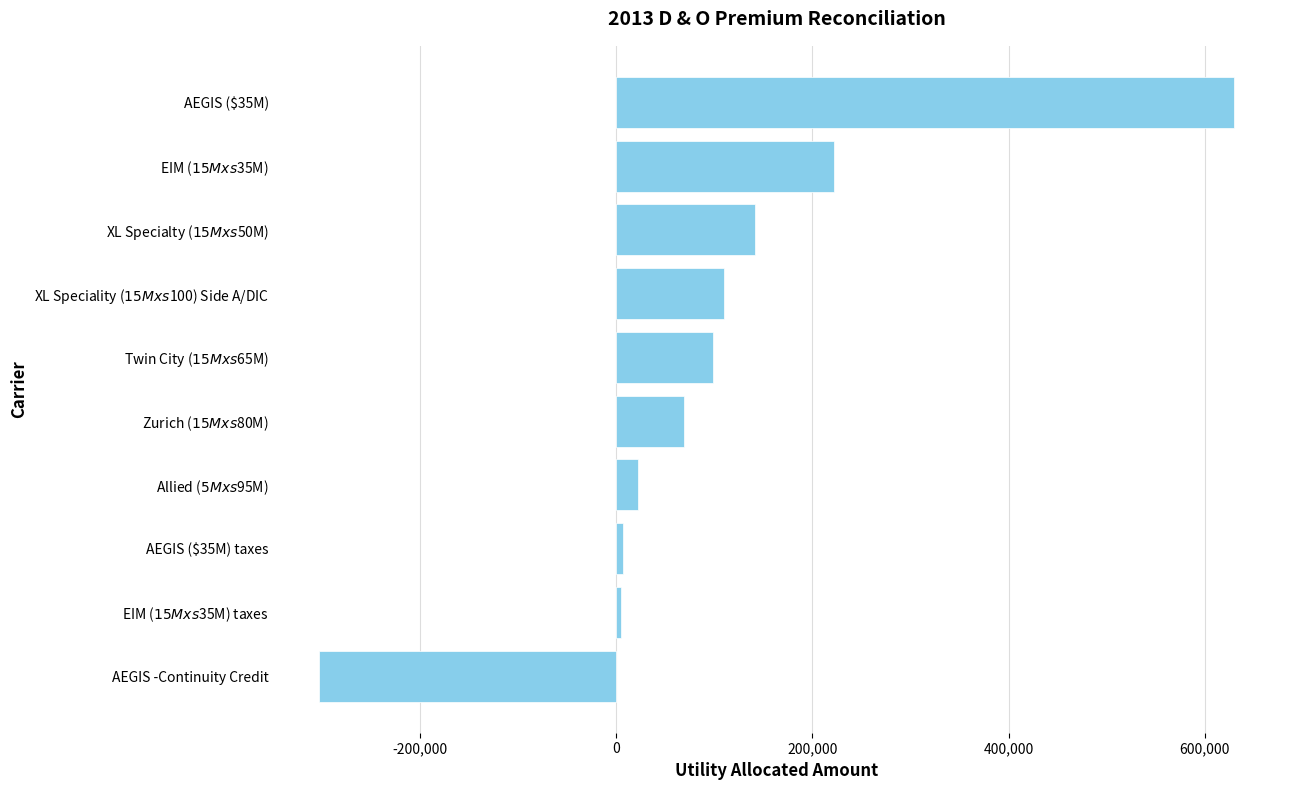

True or false: the data shows -302145.6 at AEGIS -Continuity Credit.

True